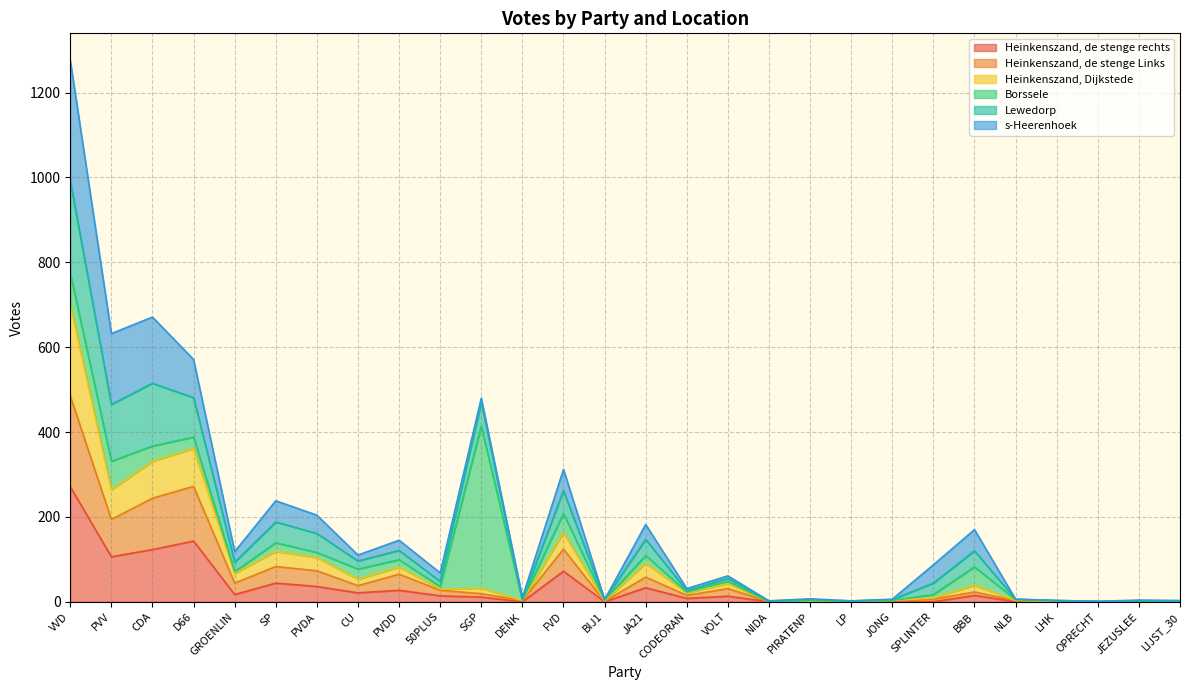

What is the sum of the Heinkenszand, de stenge rechts values at NIDA and CDA?

123